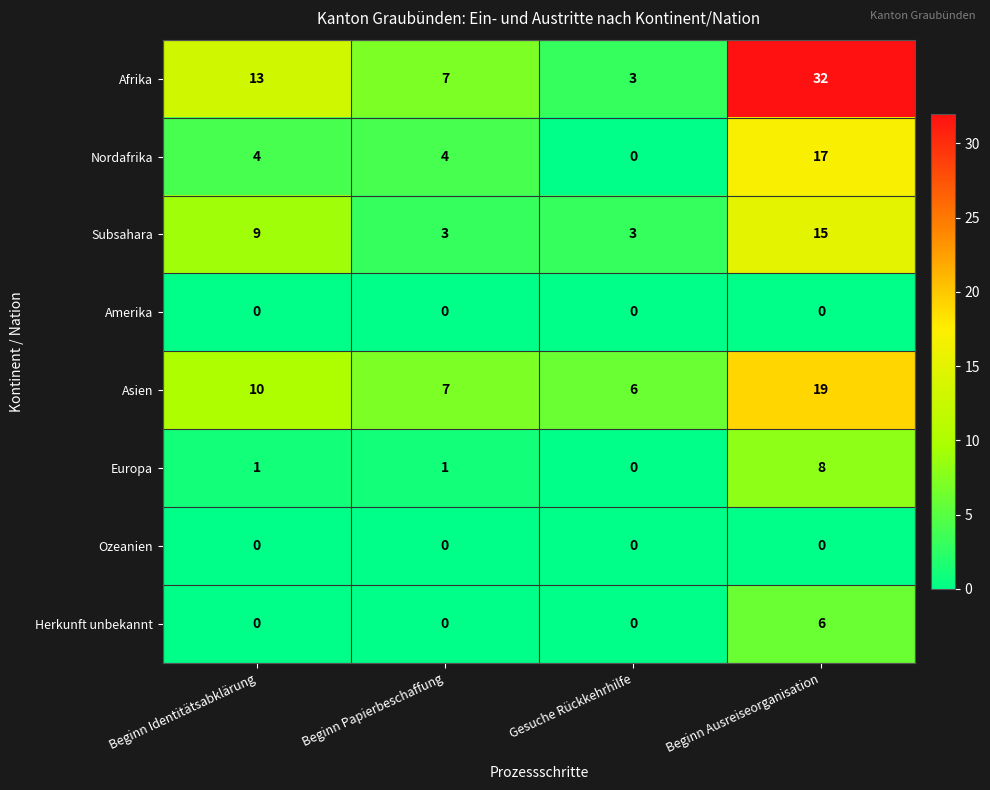

List the labels in order of Asien value, smallest first.

Gesuche Rückkehrhilfe, Beginn Papierbeschaffung, Beginn Identitätsabklärung, Beginn Ausreiseorganisation